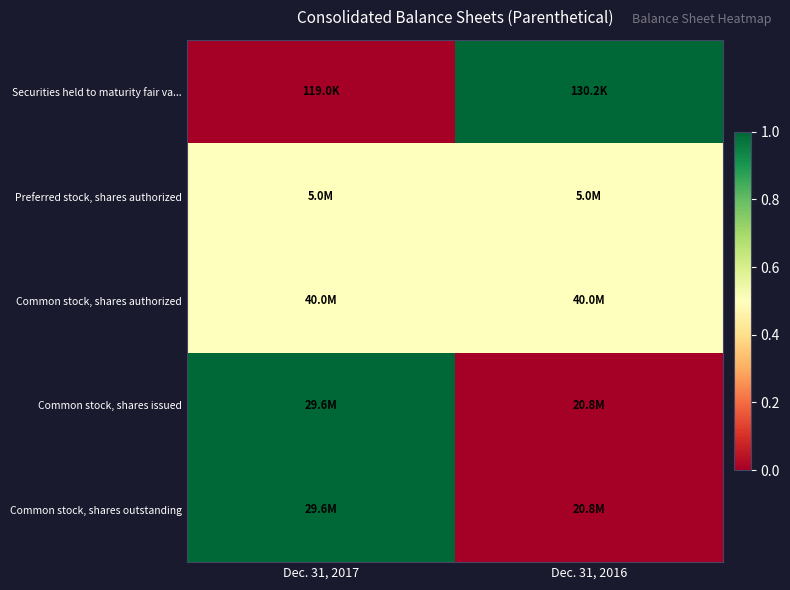

How many distinct data groups are displayed?

5